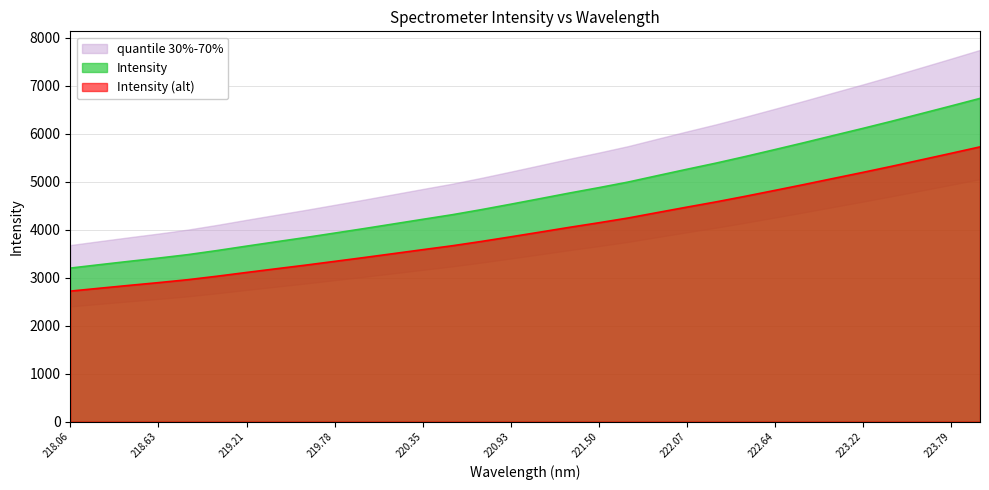

Is it true that the value at 222.4538 is 5523.5?

True